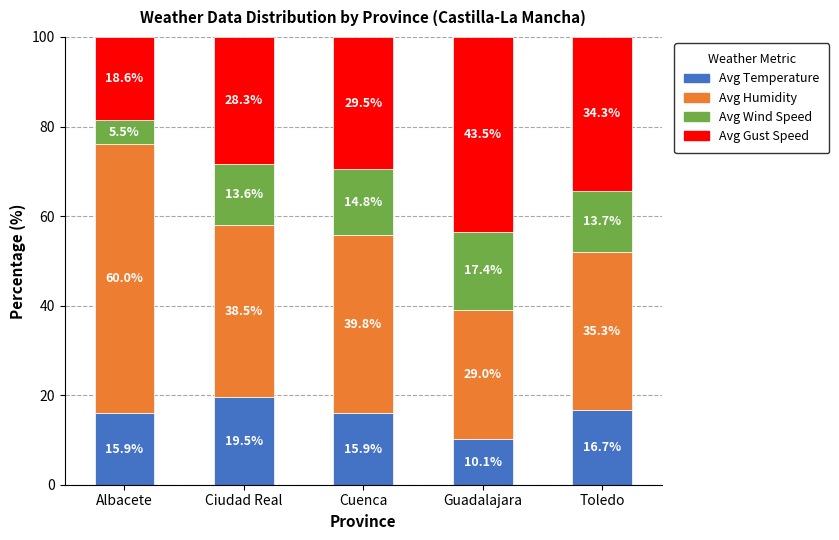

What is the maximum value for Avg Temperature?

19.5